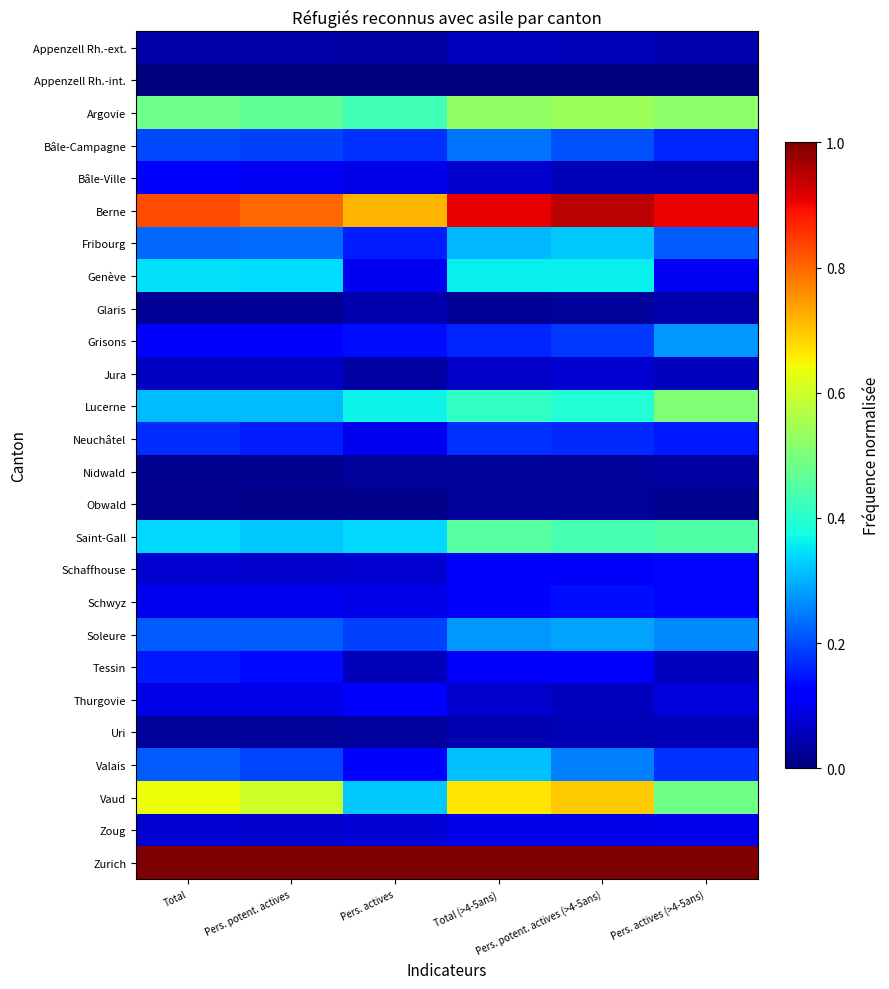

What is the total value across all series at Pers. potent. actives?

5.7